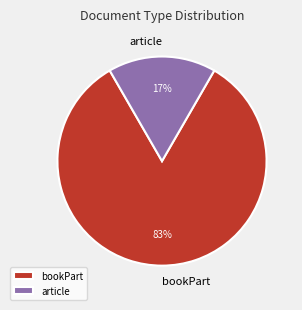

Does any single category account for the majority?

Yes